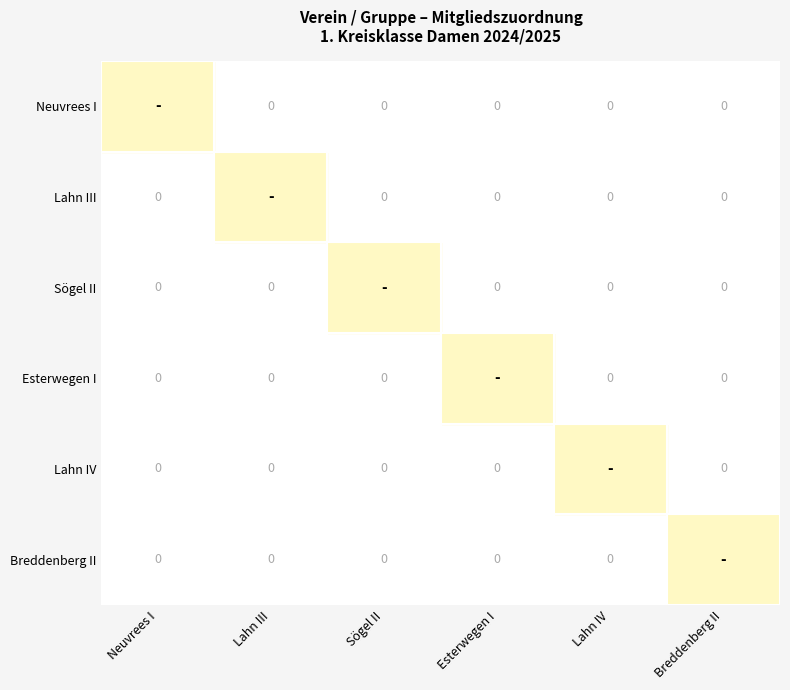

Which has a higher value, Neuvrees I or Sögel II?

Neuvrees I